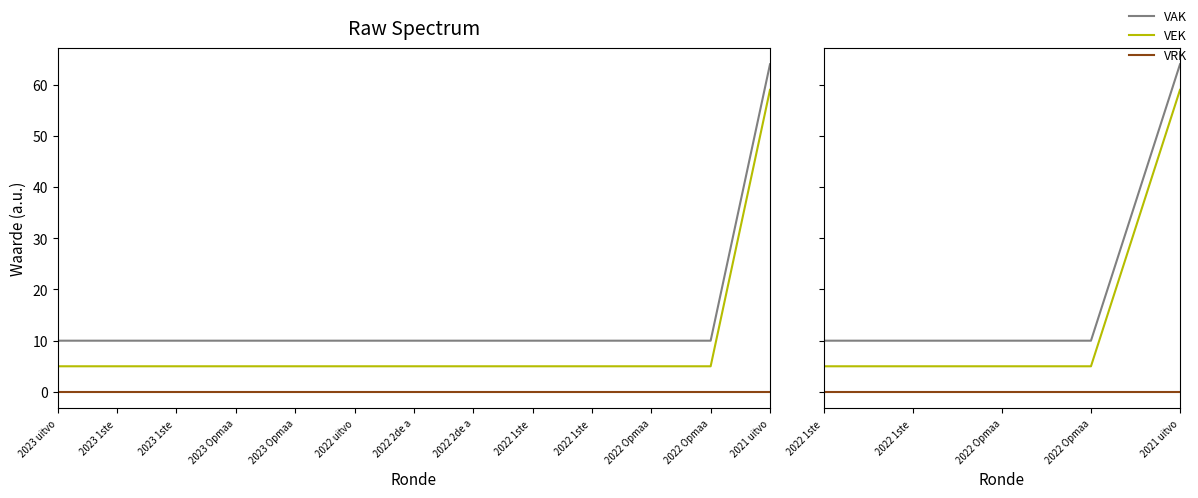

At 2022 Opmaa, list the series in order from largest to smallest.

VAK, VEK, VRK